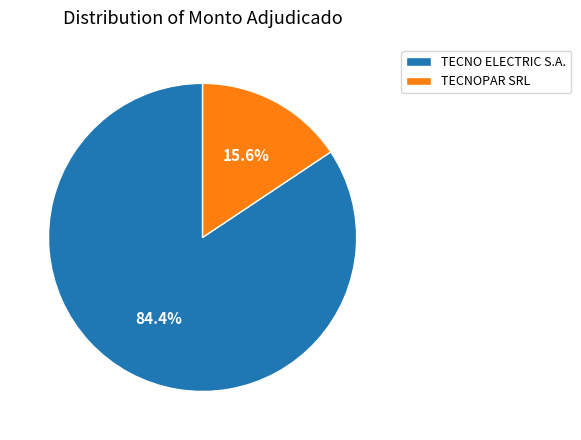

What is the largest slice in the pie chart?

TECNO ELECTRIC S.A.